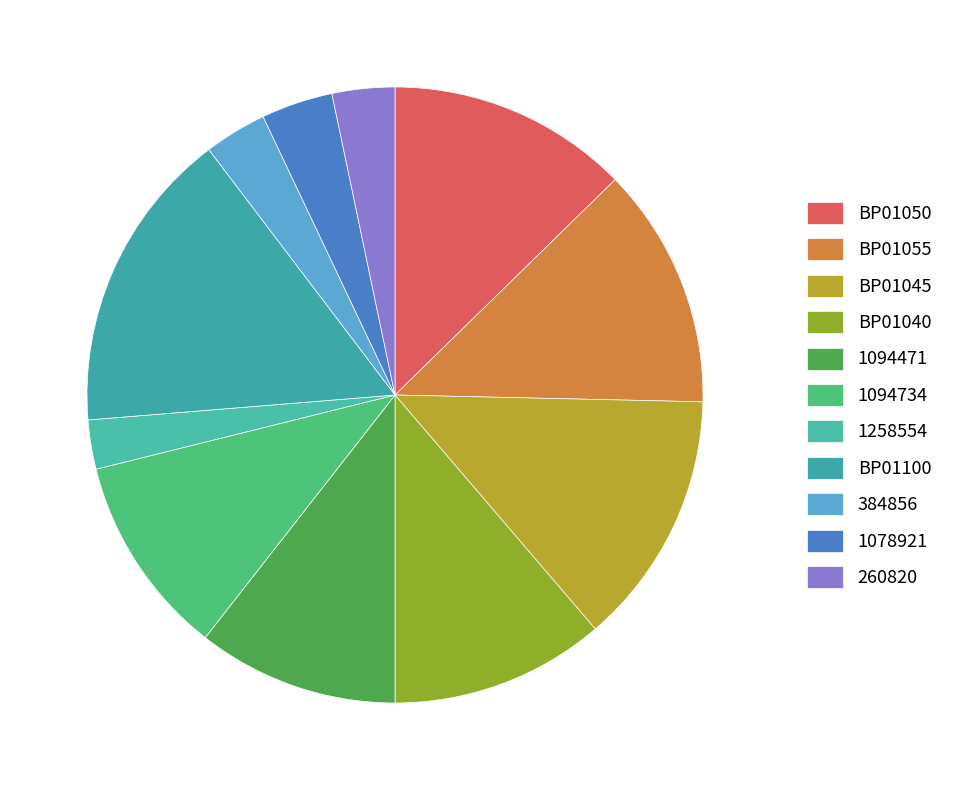

Does BP01045 represent more than half of the total?

No